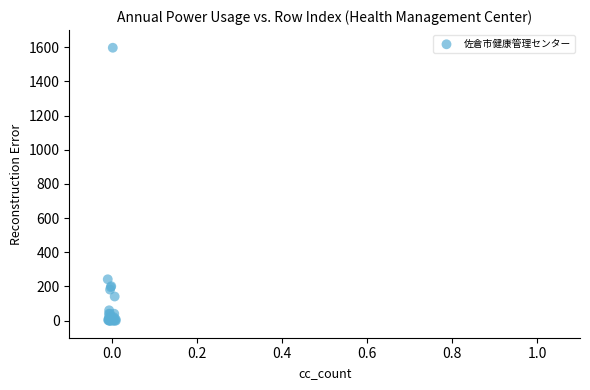

What Y value in the scatter plot is closest to 798?

241.9